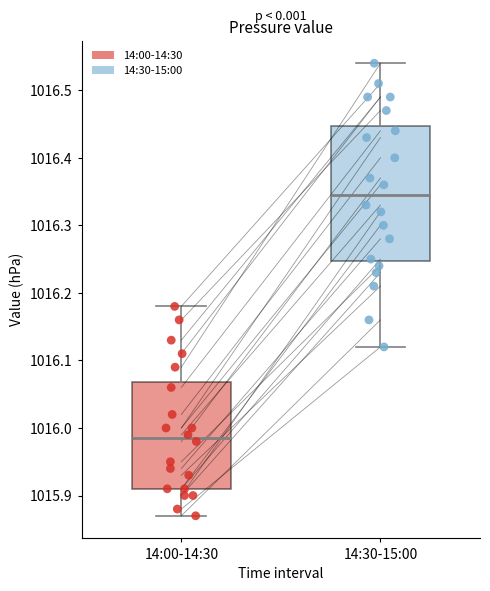

Which box has the lowest median line?

14:00-14:30